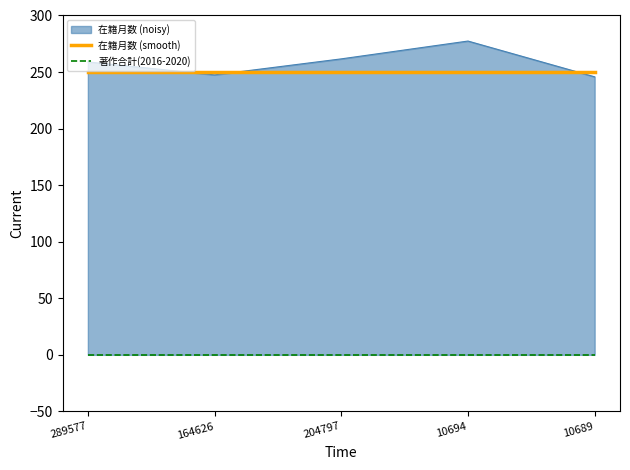

True or false: 在籍月数 (smooth) and 著作合計(2016-2020) intersect in this chart.

False